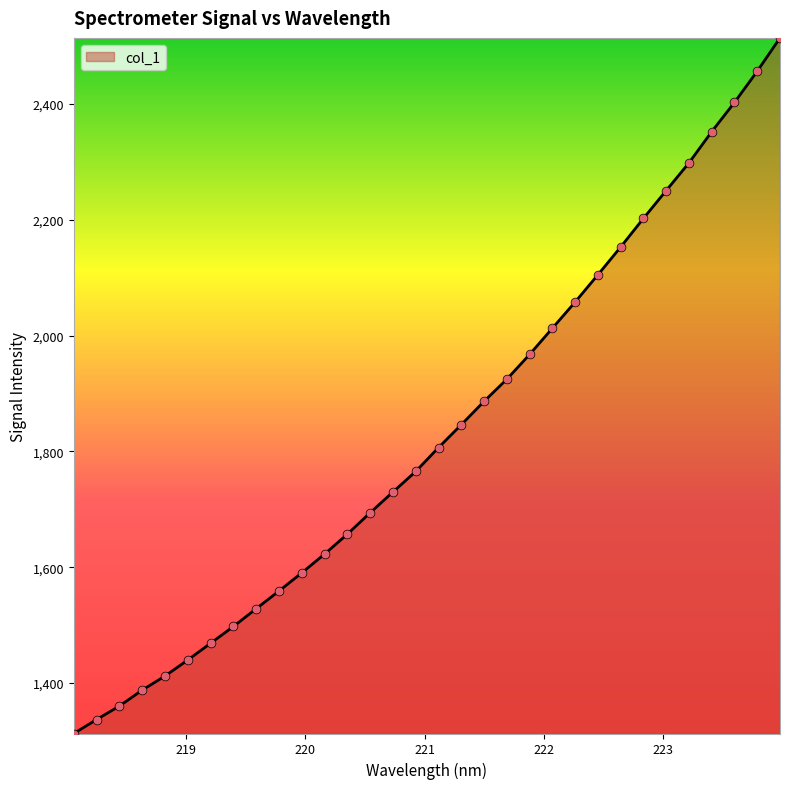

What is the minimum value shown in the chart?

1312.9